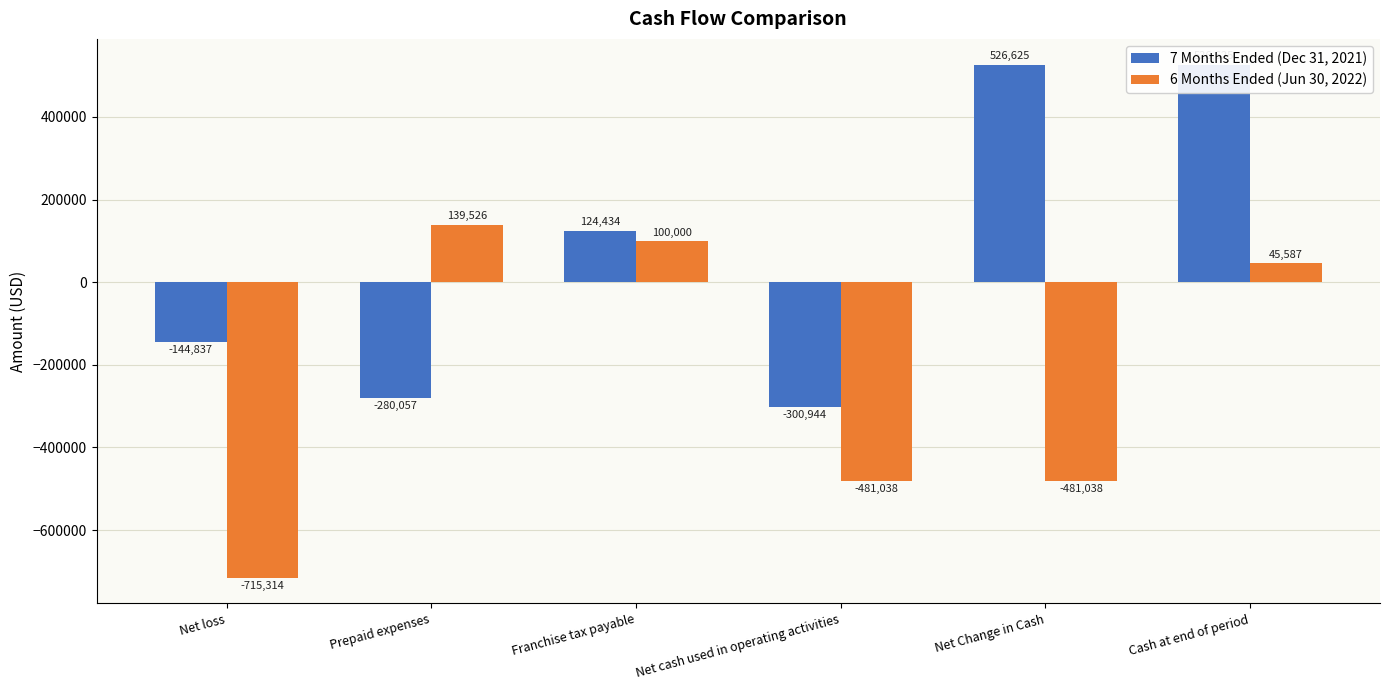

Is it true that 7 Months Ended (Dec 31, 2021) equals -144837 at Net loss?

True